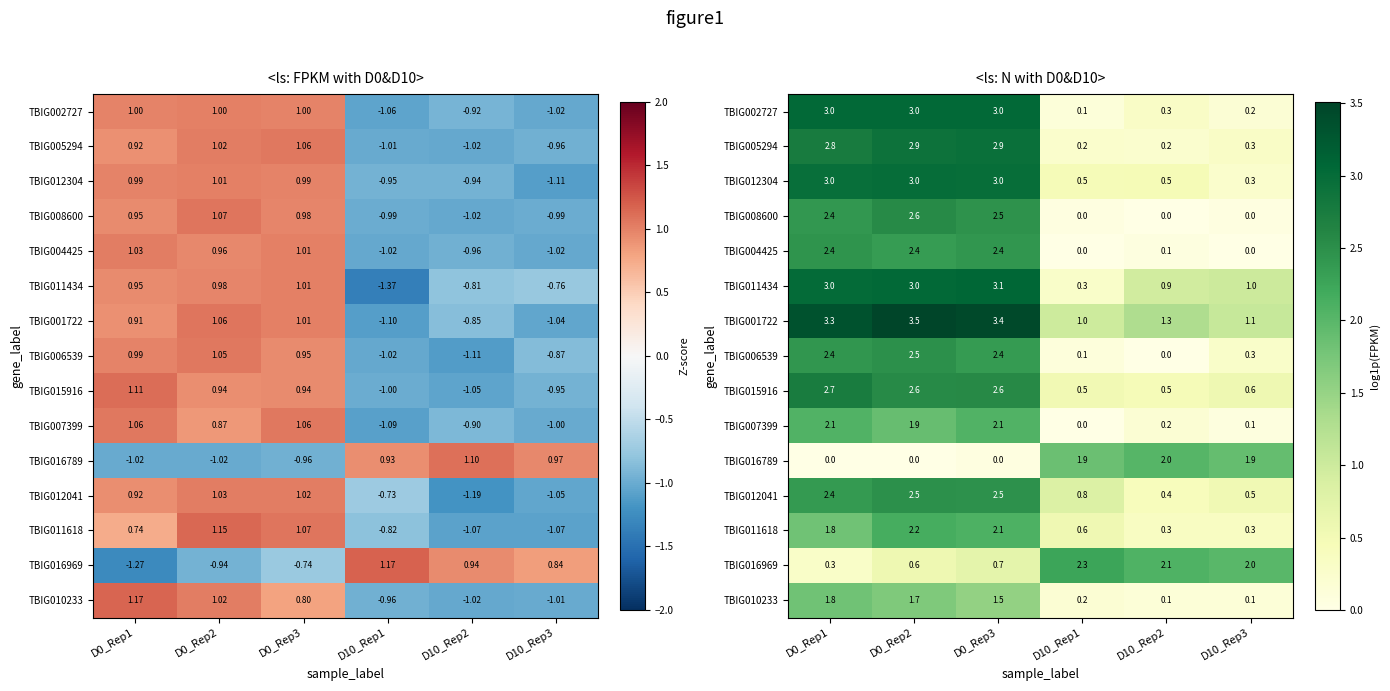

What is the average value of the TBIG002727 series?

1.6